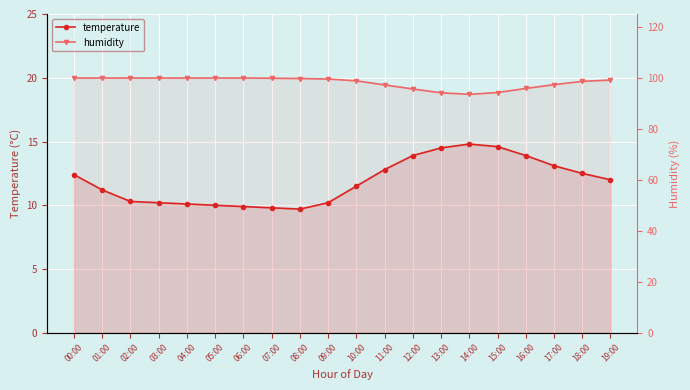

Is the value of temperature at 08:00 greater than the value of humidity at 10:00?

No